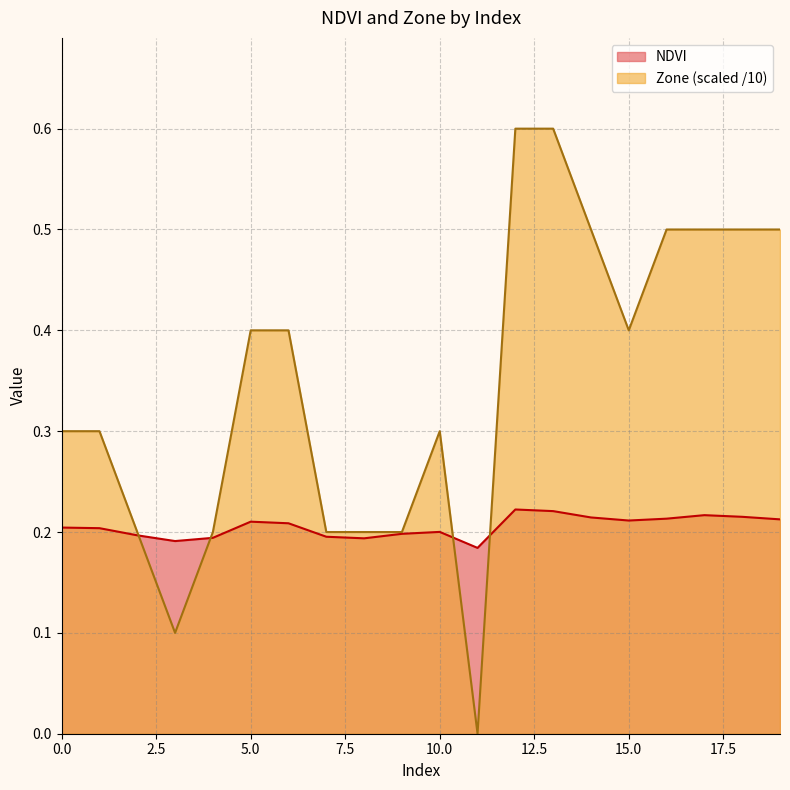

Where is the first local minimum for Zone?

3